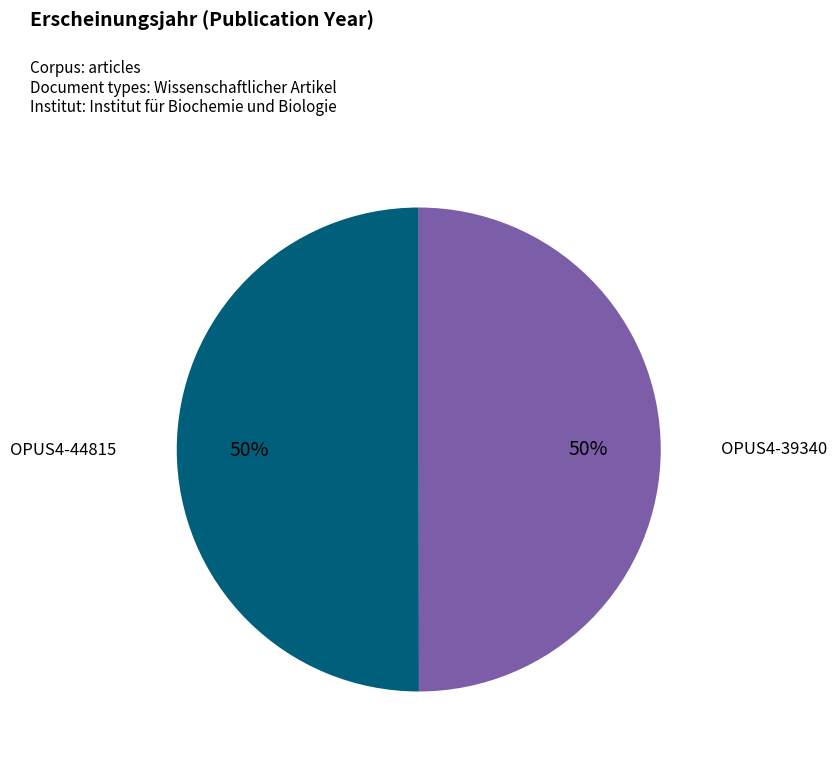

True or false: OPUS4-44815 accounts for 50% of the total.

True